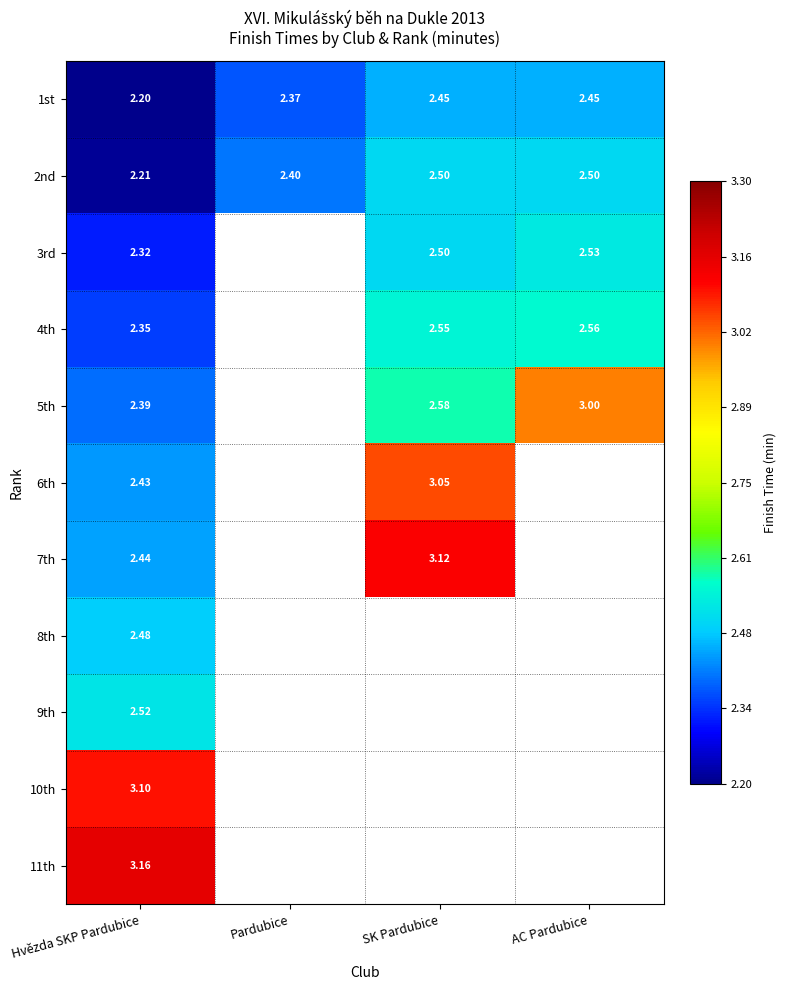

At which category is the sum across all series the highest?

Hvězda SKP Pardubice